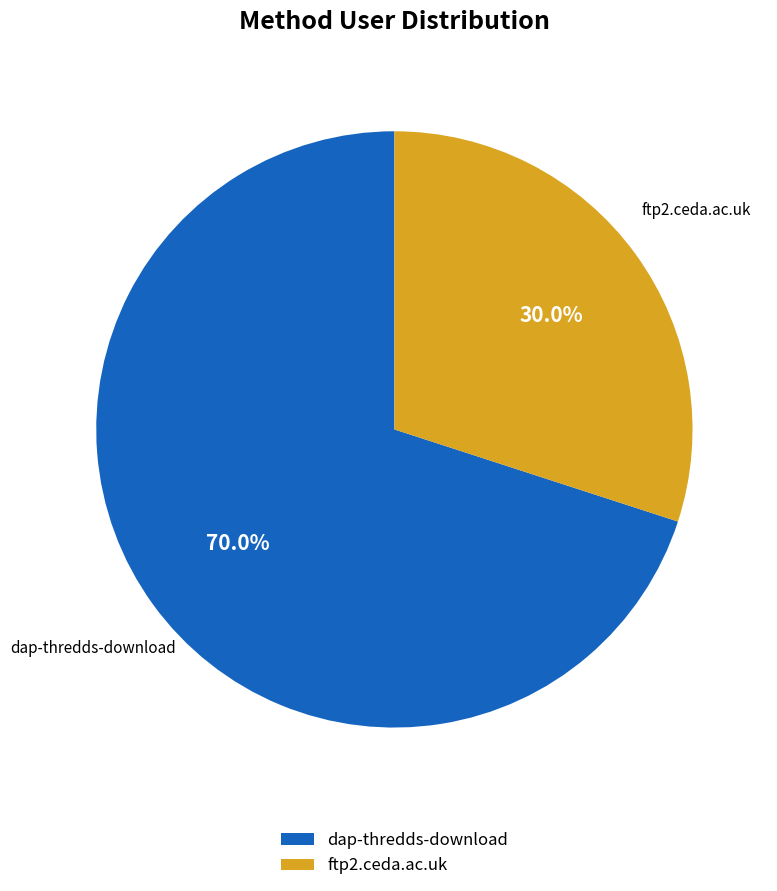

To the nearest percent, what portion does dap-thredds-download represent?

70%